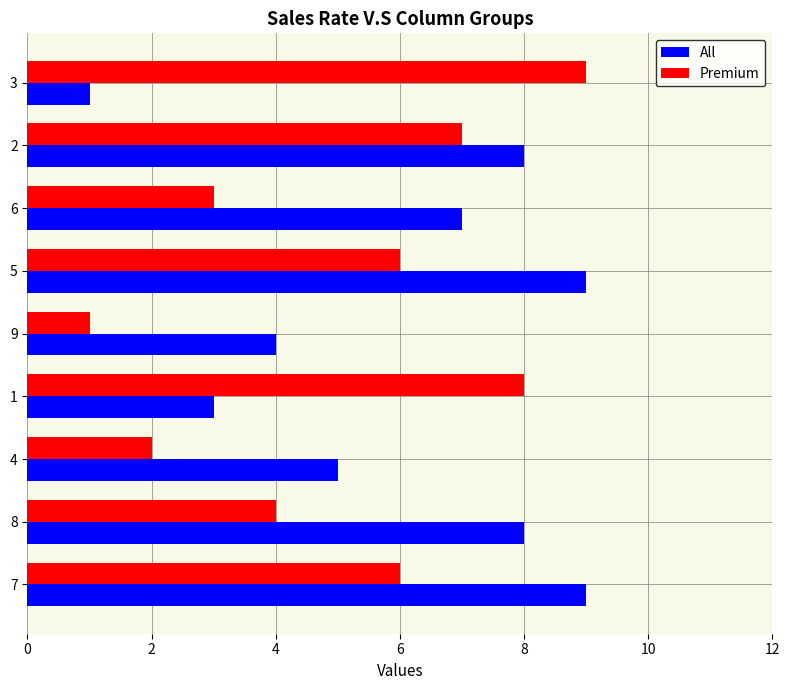

The value of Premium at 4 is 2. True or false?

True